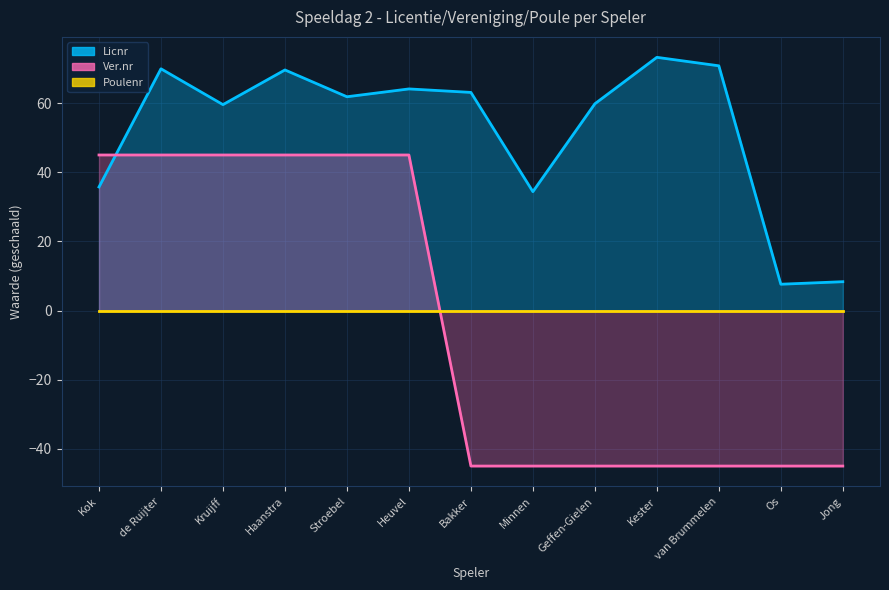

What is the label of the 3rd point from the right?

van Brummelen